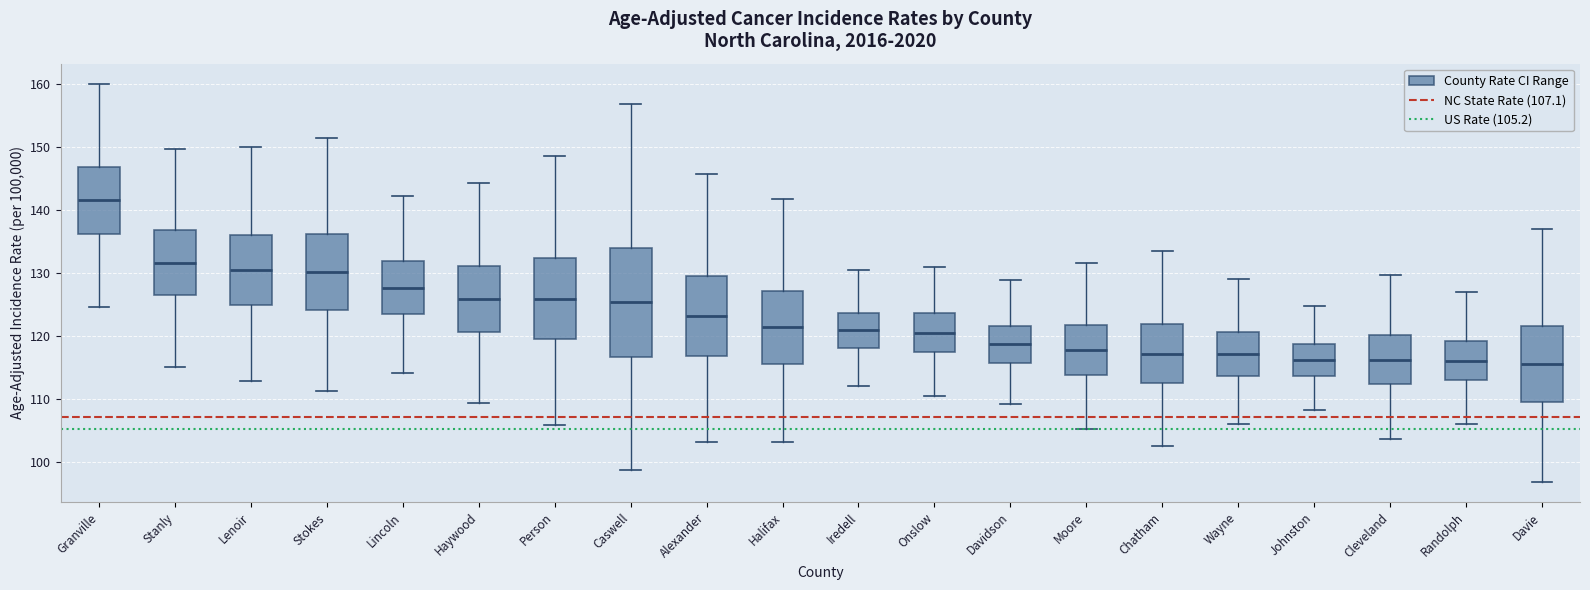

Comparing the boxes themselves (not the whiskers), which one is the tallest?

Caswell